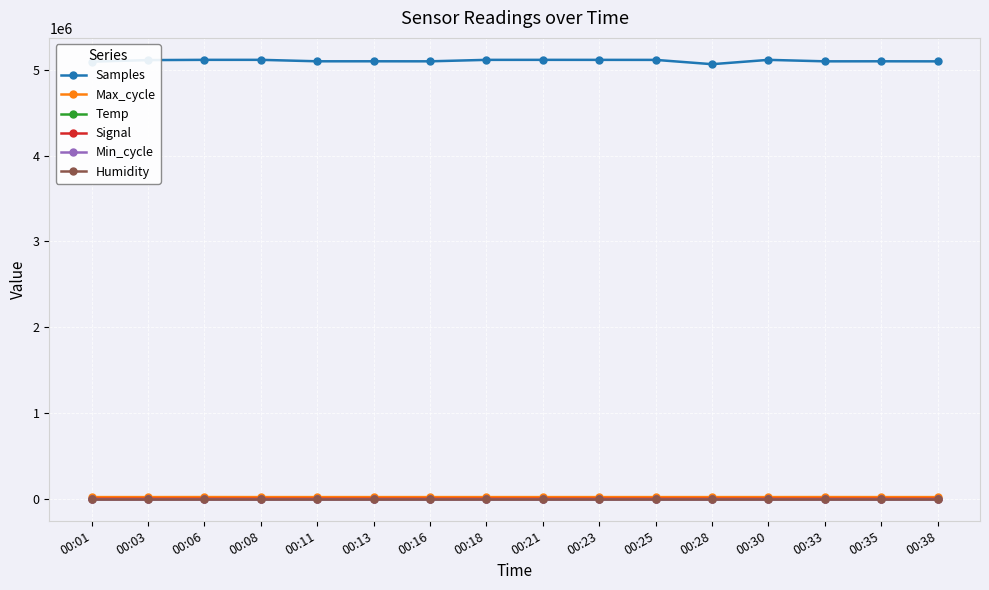

The Signal series shows -84.0 at 00:33. True or false?

True